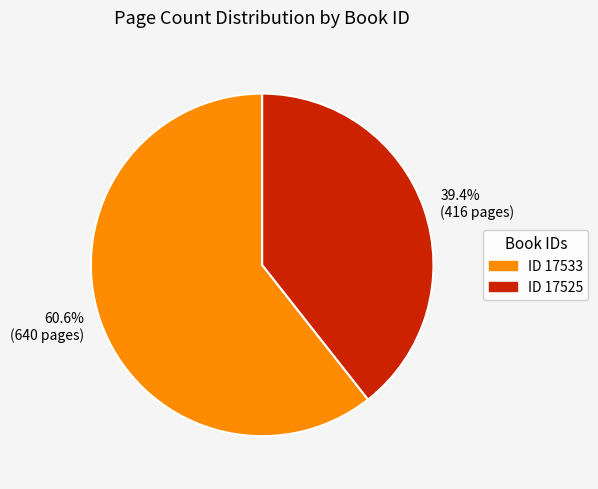

Rank the categories by value from highest to lowest.

ID 17533, ID 17525